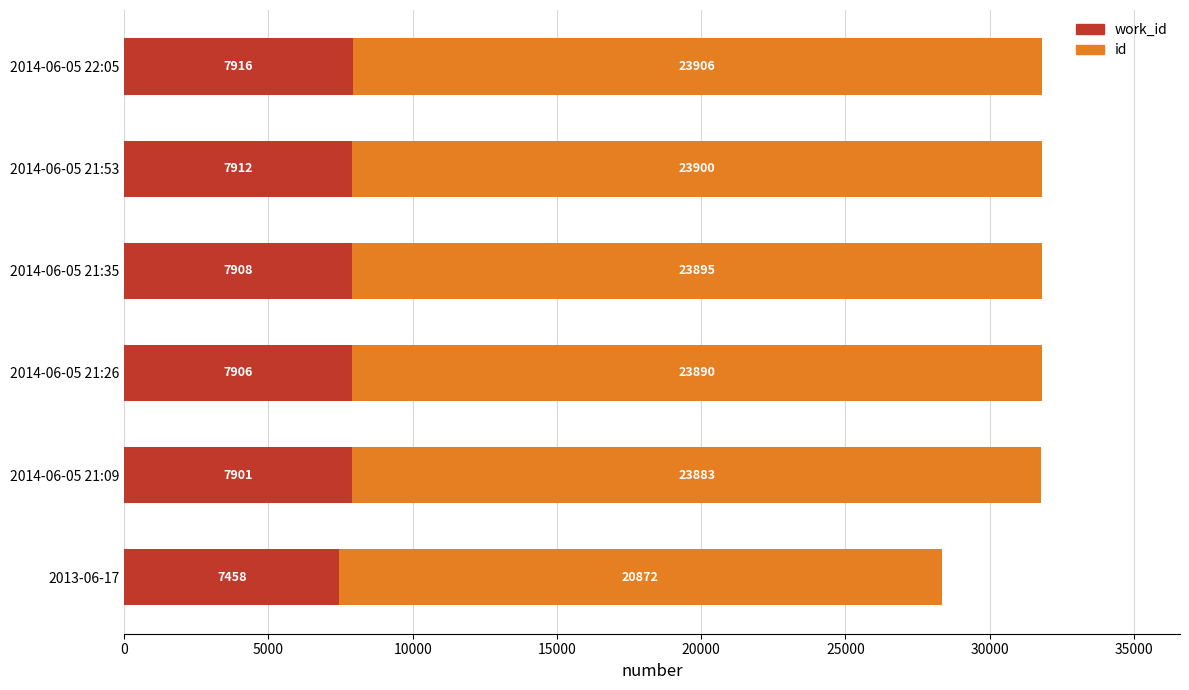

At which category is the sum across all series the highest?

2014-06-05 22:05